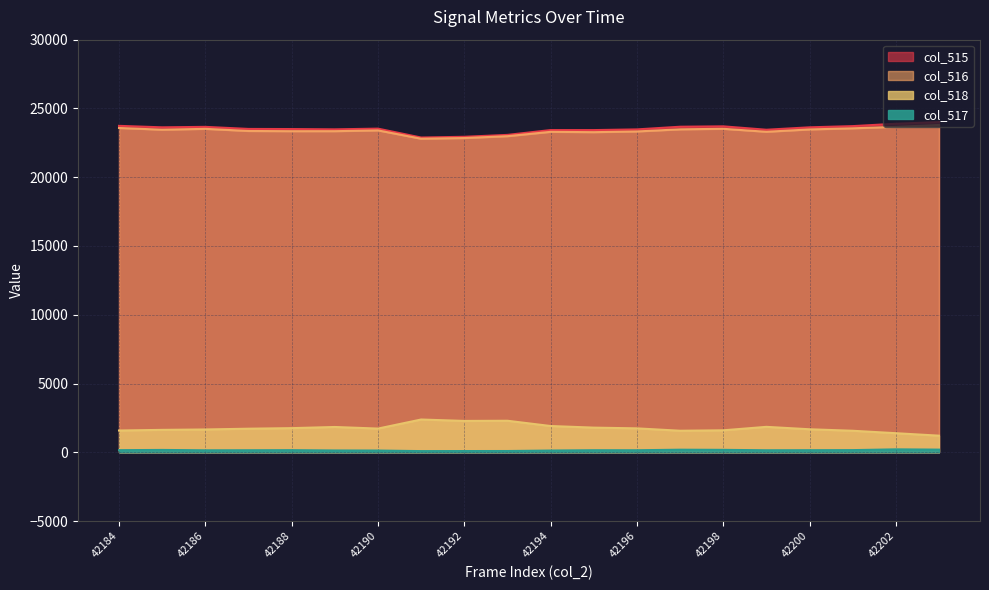

Which label corresponds to the smallest value in the chart?

42191